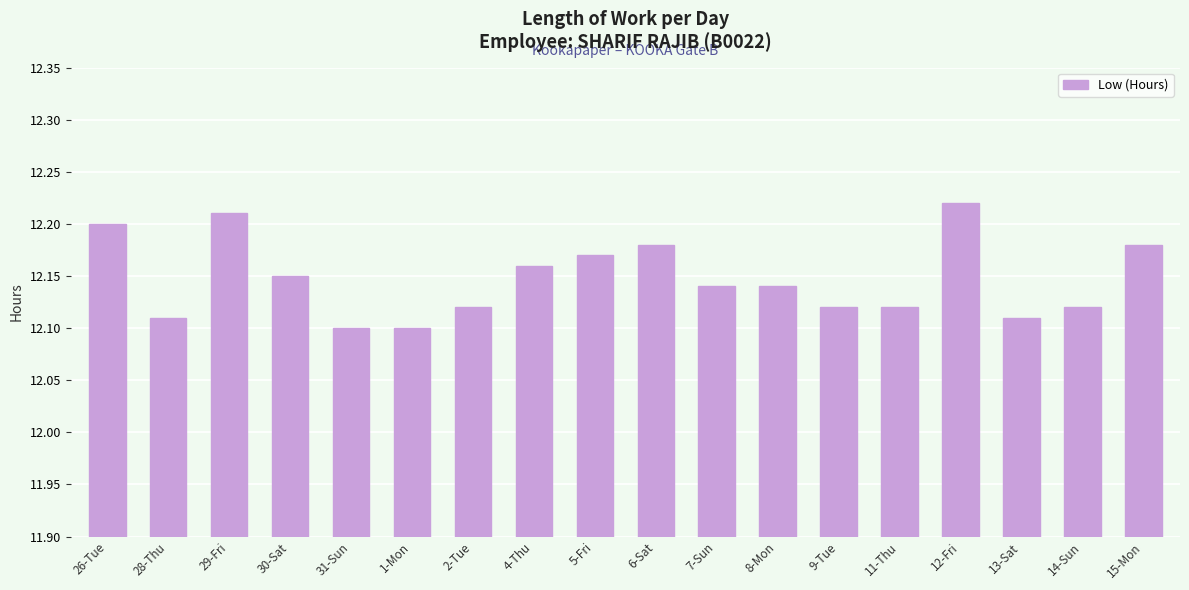

How many categories are shown in the chart?

18